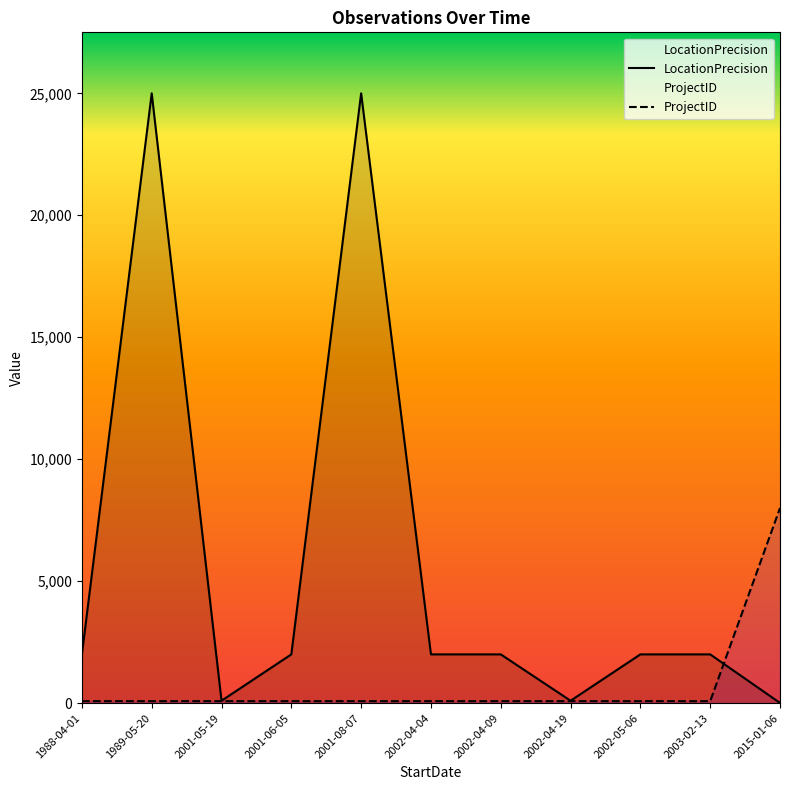

Rank the series by their maximum value, from highest to lowest.

LocationPrecision, ProjectID